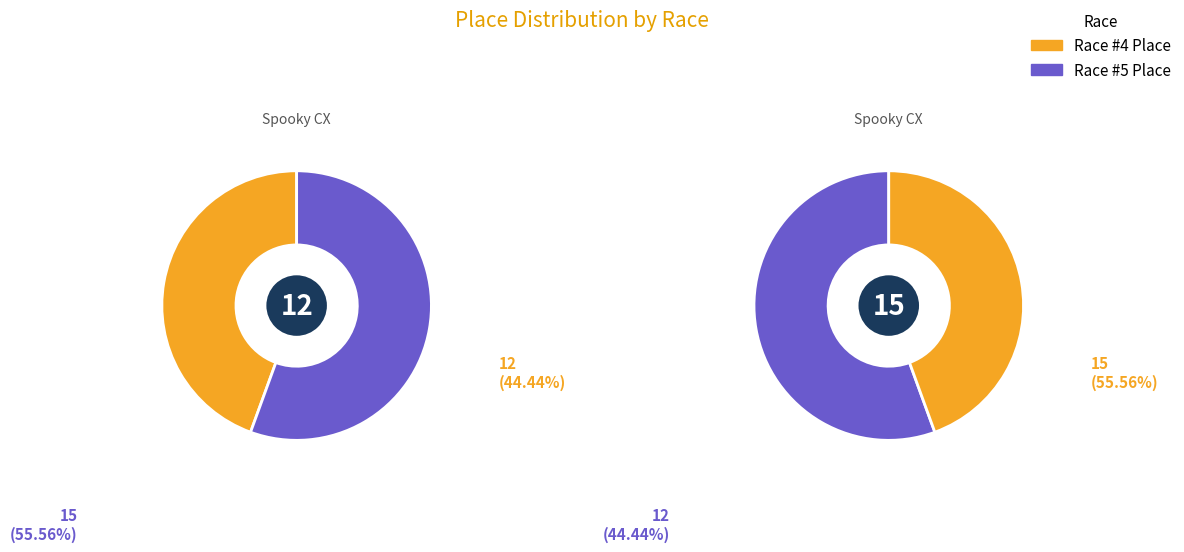

Does any single category account for the majority?

Yes